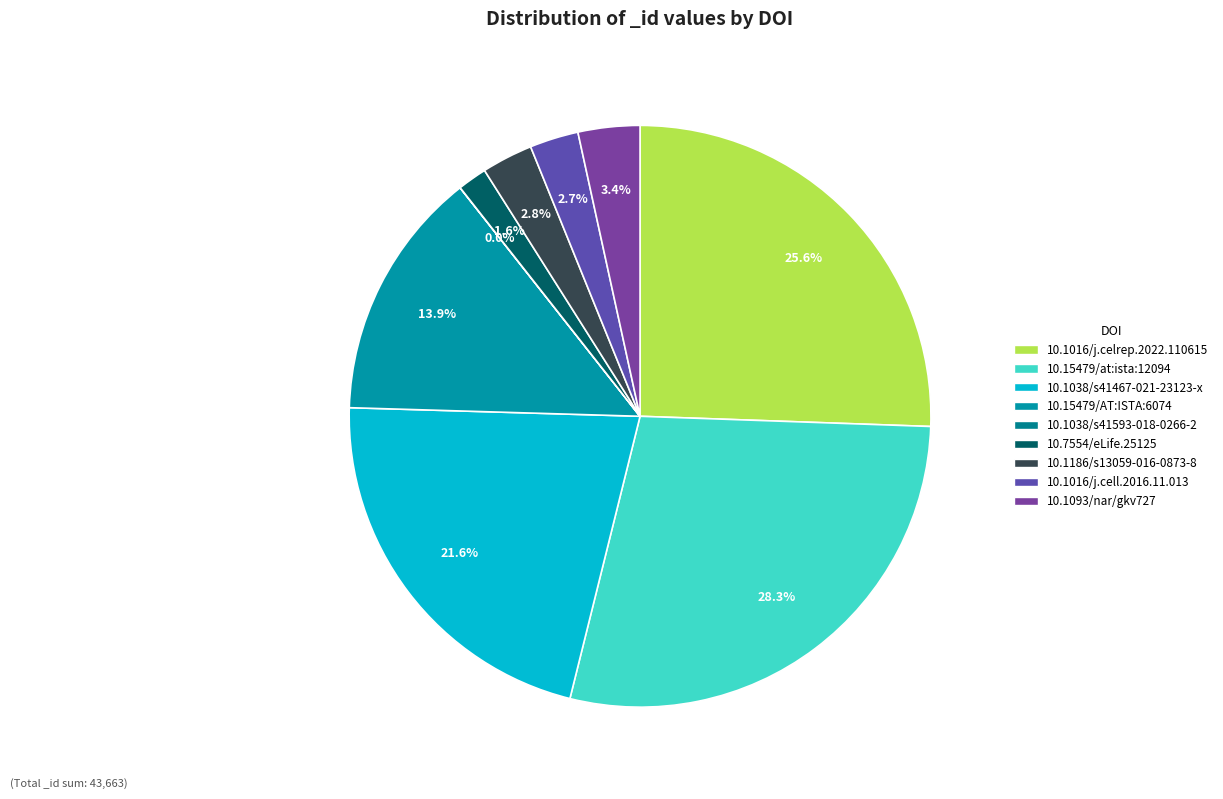

To the nearest percent, what is the average slice percentage?

11%